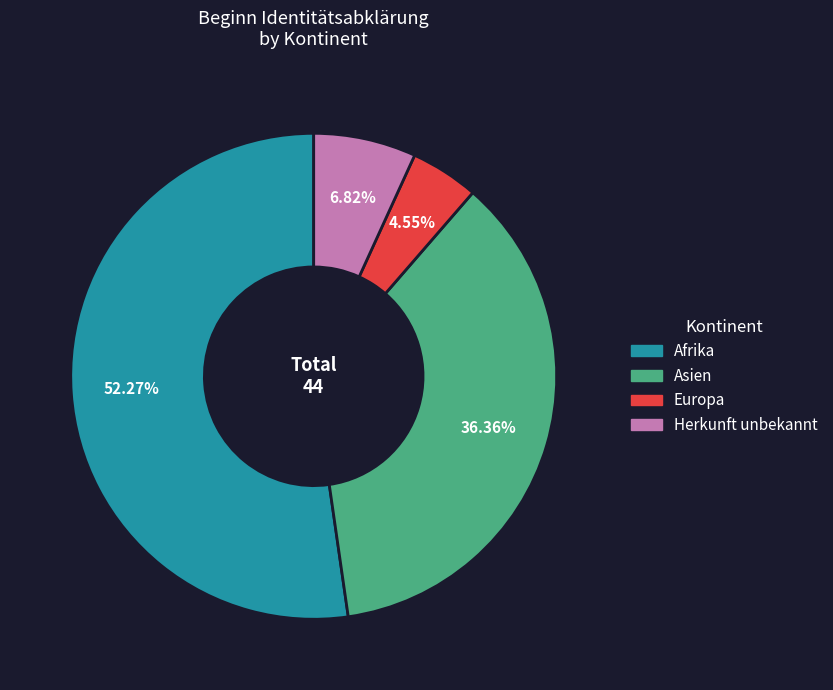

Does any single category account for the majority?

Yes